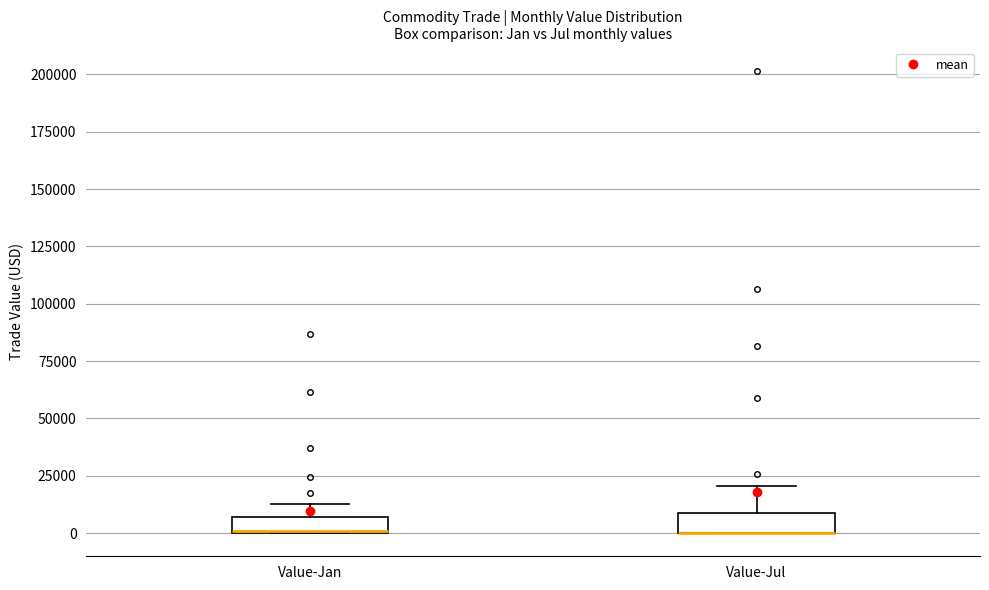

Where is the lower edge of the box for Value-Jul on the y-axis? The values are not printed on the chart, so give them approximately, as read against the axis.

0